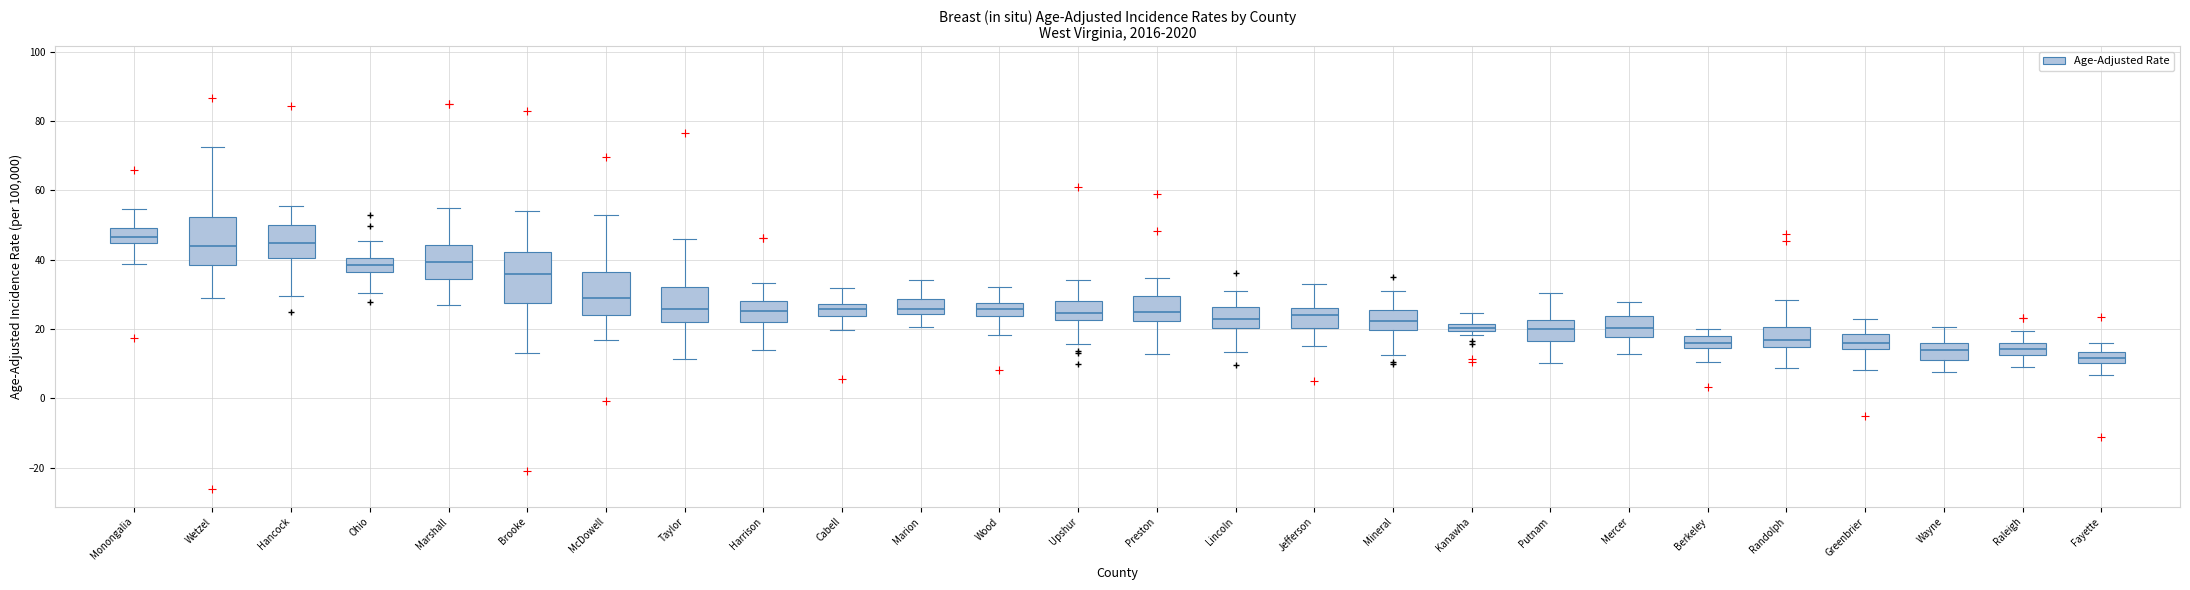

Where is the upper edge of the box for Harrison on the y-axis? The values are not printed on the chart, so give them approximately, as read against the axis.

28